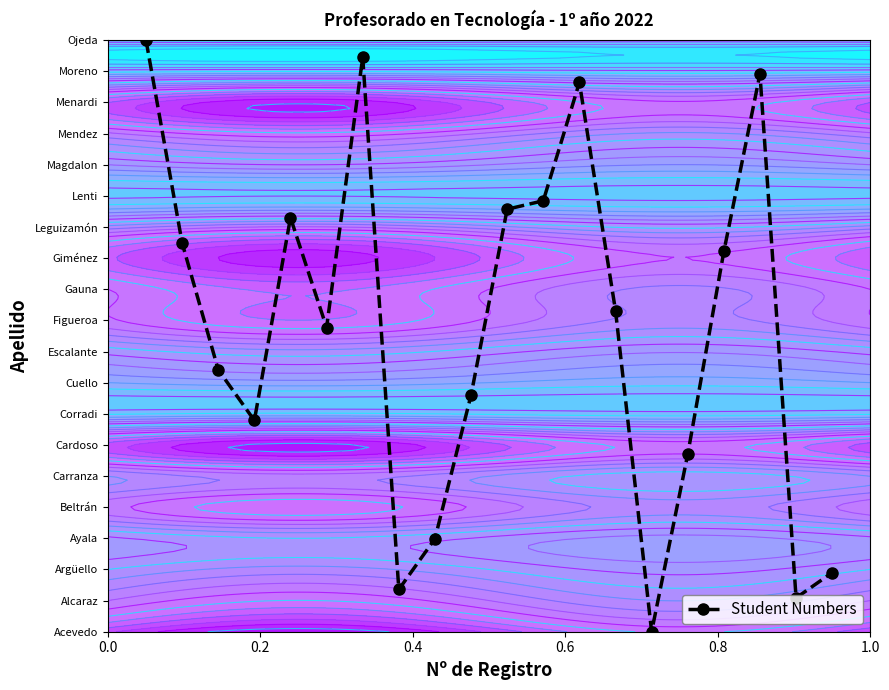

What is the difference between the maximum and minimum values?

19.0